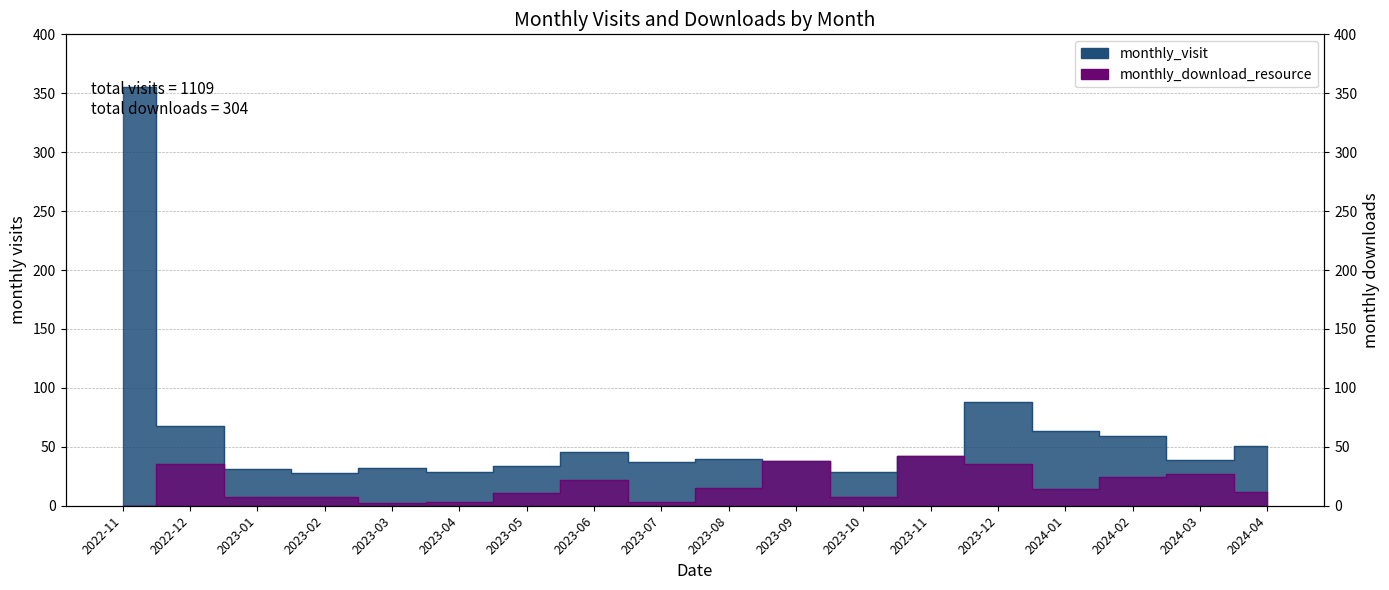

Reading left to right, what are all the values shown in this chart?

monthly_visit: 2022-11=355	2022-12=68	2023-01=31	2023-02=28	2023-03=32	2023-04=29	2023-05=34	2023-06=46	2023-07=37	2023-08=40	2023-09=38	2023-10=29	2023-11=42	2023-12=88	2024-01=63	2024-02=59	2024-03=39	2024-04=51
monthly_download_resource: 2022-11=0	2022-12=35	2023-01=7	2023-02=7	2023-03=2	2023-04=3	2023-05=11	2023-06=22	2023-07=3	2023-08=15	2023-09=38	2023-10=7	2023-11=42	2023-12=35	2024-01=14	2024-02=24	2024-03=27	2024-04=12